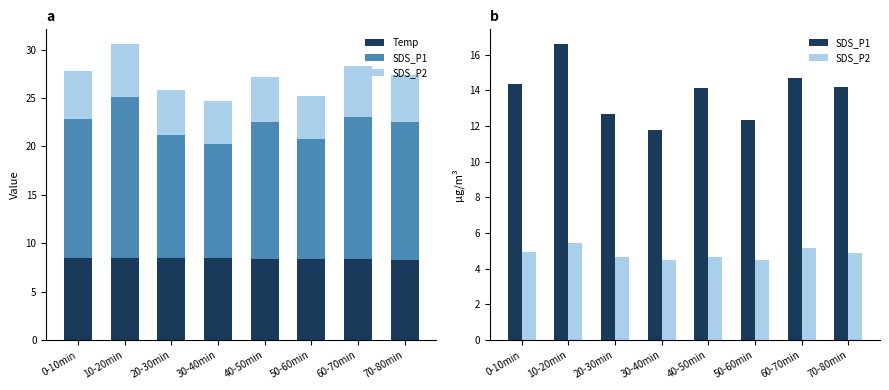

Reading right to left, extract all data points from this chart.

Temp: 8.3	8.4	8.4	8.4	8.5	8.5	8.5	8.5
SDS_P1: 14.2	14.7	12.3	14.1	11.8	12.7	16.6	14.3
SDS_P2: 4.9	5.2	4.5	4.7	4.5	4.7	5.5	5.0